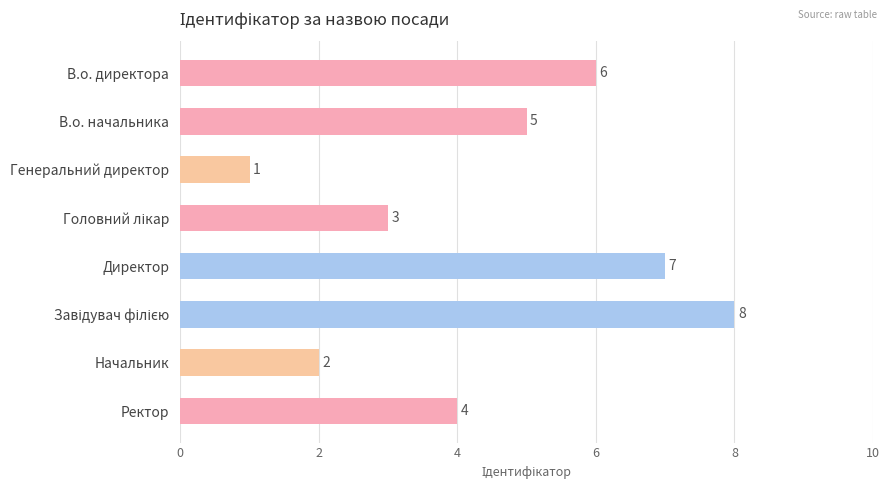

What is the difference between the second highest and second lowest values?

5